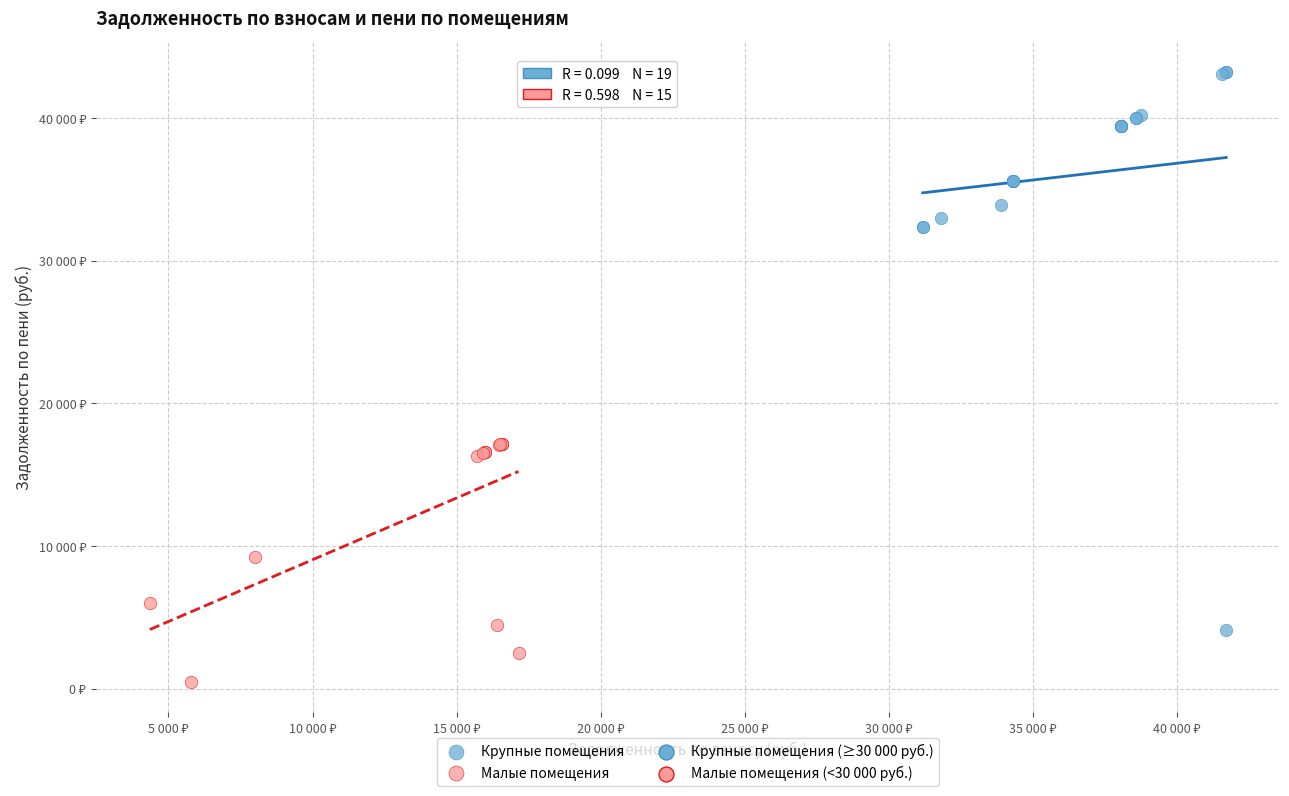

Which series reaches the maximum Y coordinate?

Крупные помещения